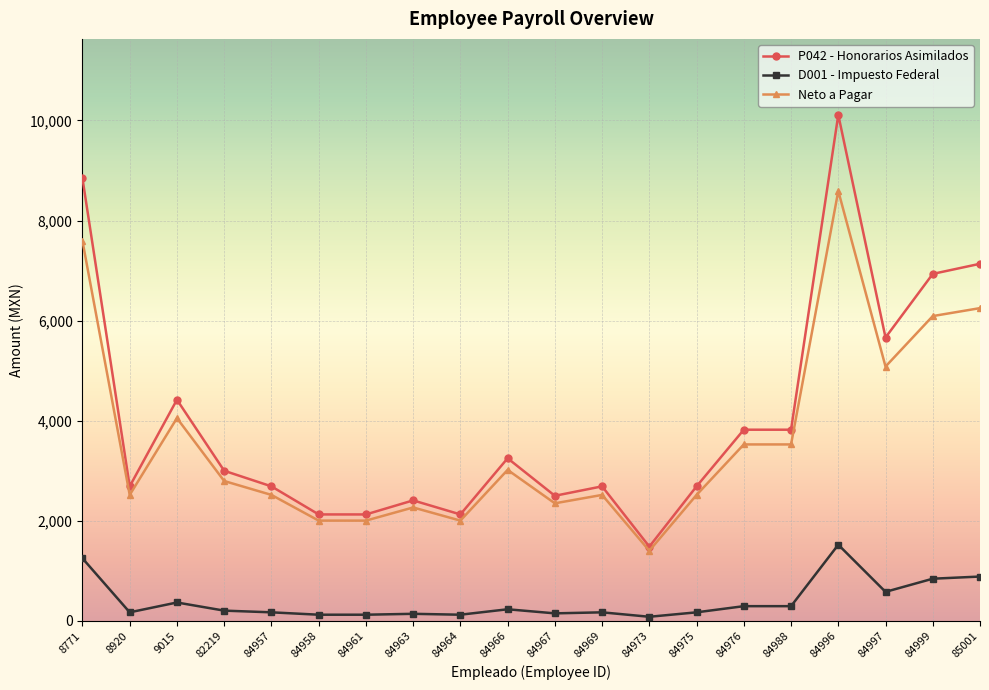

How many data points in D001 - Impuesto Federal are less than 205?

10